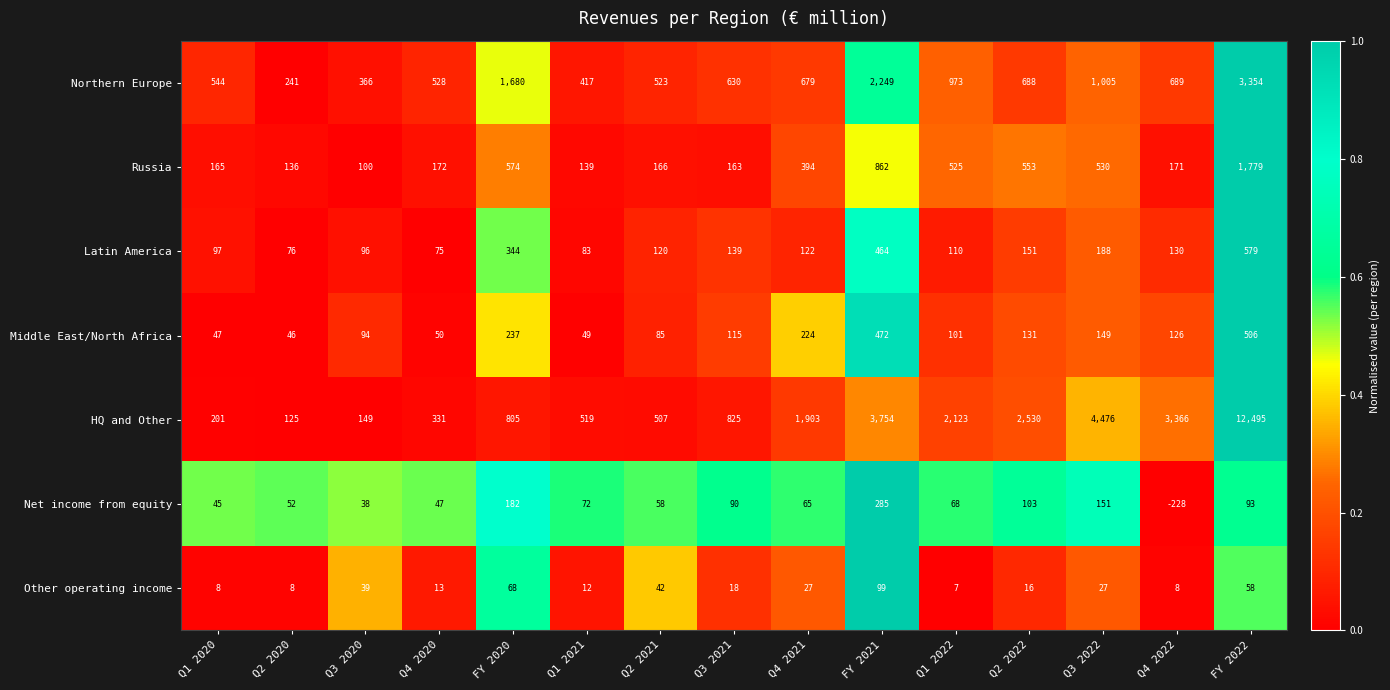

The value of Latin America at FY 2020 is 160. True or false?

False